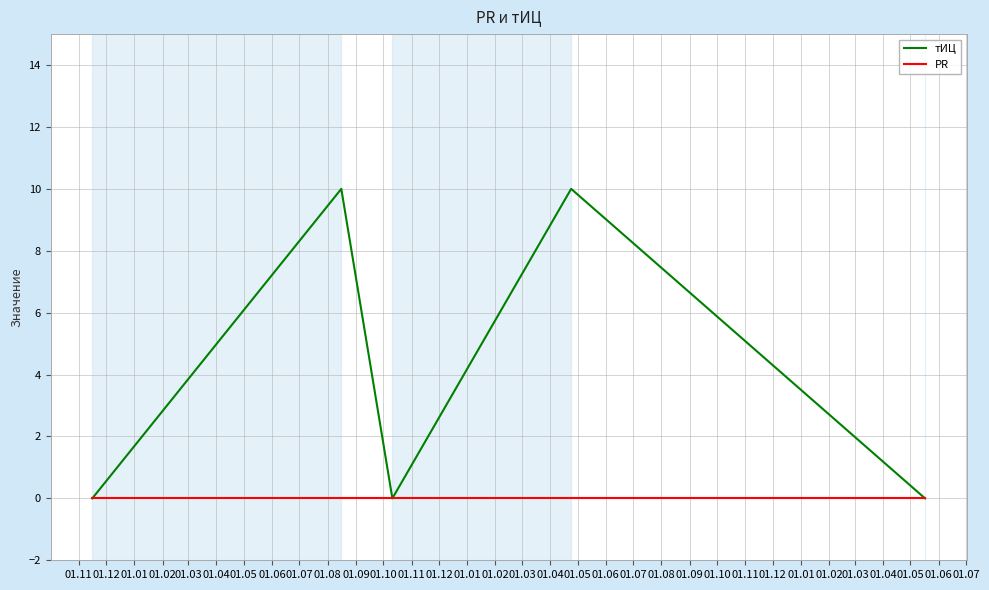

What is the difference between the maximum and minimum values in the тИЦ series?

10